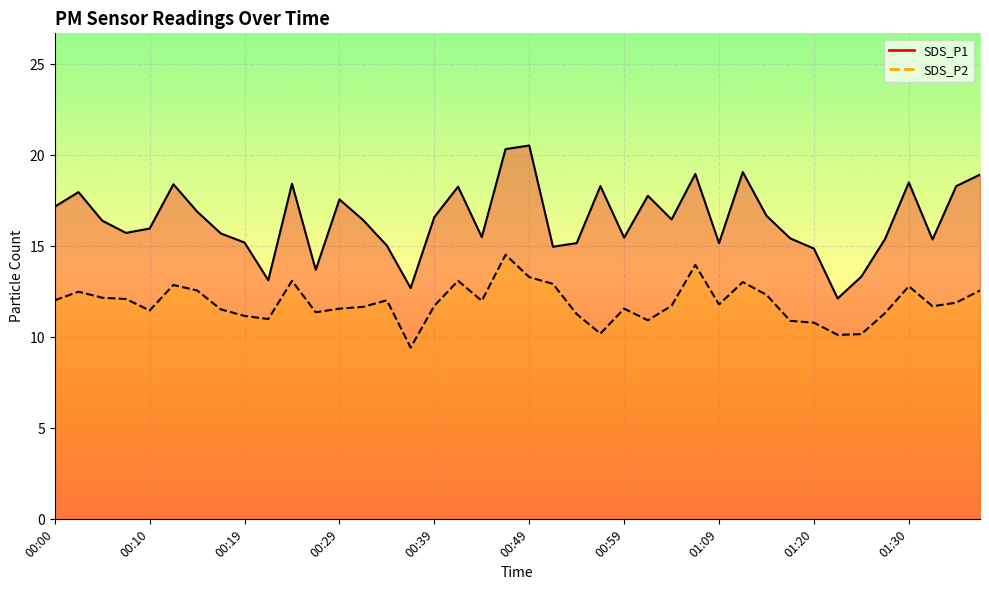

Reading left to right, transcribe all the data shown in this chart.

SDS_P1: 00:00=17.2	00:02=18.0	00:05=16.4	00:07=15.7	00:10=16.0	00:12=18.4	00:14=16.9	00:17=15.7	00:19=15.2	00:22=13.1	00:24=18.4	00:27=13.7	00:29=17.6	00:32=16.4	00:34=15.0	00:36=12.7	00:39=16.6	00:41=18.3	00:44=15.5	00:46=20.3	00:49=20.5	00:51=15.0	00:54=15.2	00:56=18.3	00:59=15.5	01:01=17.8	01:04=16.5	01:06=19.0	01:09=15.2	01:12=19.1	01:14=16.7	01:17=15.4	01:20=14.9	01:22=12.1	01:25=13.3	01:28=15.4	01:30=18.5	01:33=15.4	01:35=18.3	01:38=18.9
SDS_P2: 00:00=12.0	00:02=12.5	00:05=12.2	00:07=12.1	00:10=11.5	00:12=12.9	00:14=12.6	00:17=11.5	00:19=11.2	00:22=11.0	00:24=13.1	00:27=11.4	00:29=11.6	00:32=11.7	00:34=12.0	00:36=9.4	00:39=11.7	00:41=13.1	00:44=12.0	00:46=14.5	00:49=13.3	00:51=12.9	00:54=11.3	00:56=10.2	00:59=11.6	01:01=10.9	01:04=11.7	01:06=14.0	01:09=11.8	01:12=13.0	01:14=12.3	01:17=10.9	01:20=10.8	01:22=10.1	01:25=10.2	01:28=11.3	01:30=12.8	01:33=11.7	01:35=11.9	01:38=12.6